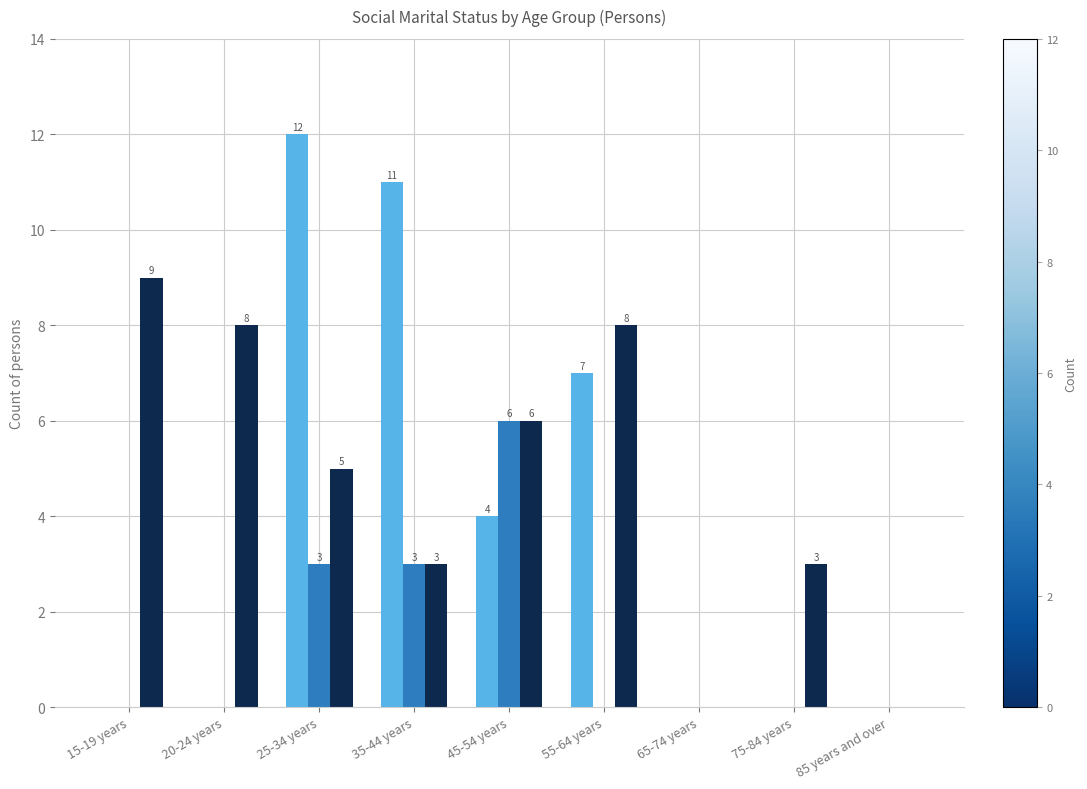

Which category has the highest value across all series?

25-34 years